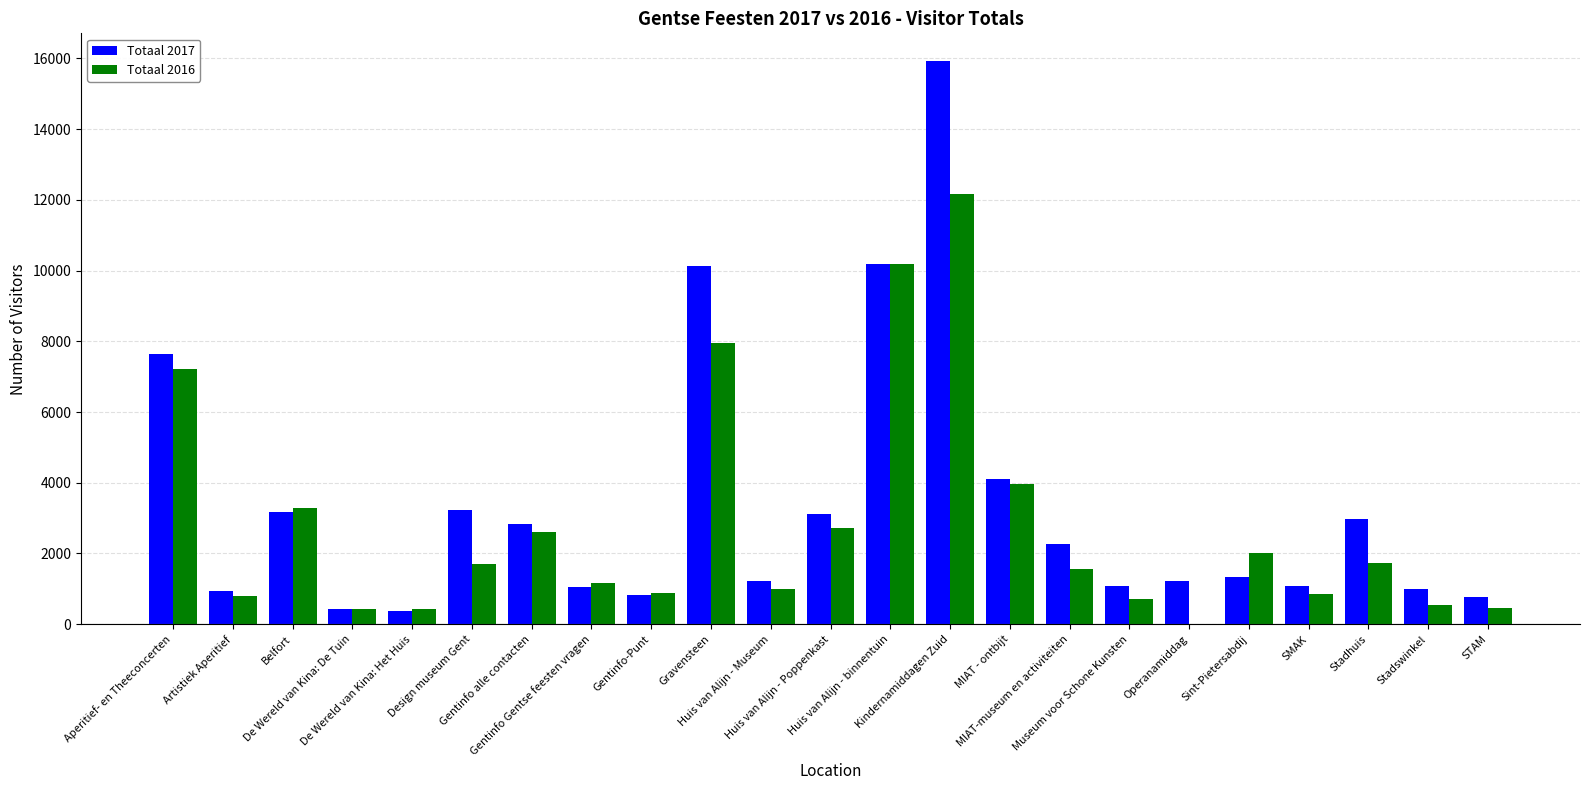

At which label does Totaal 2017 first exceed 1337?

Aperitief- en Theeconcerten